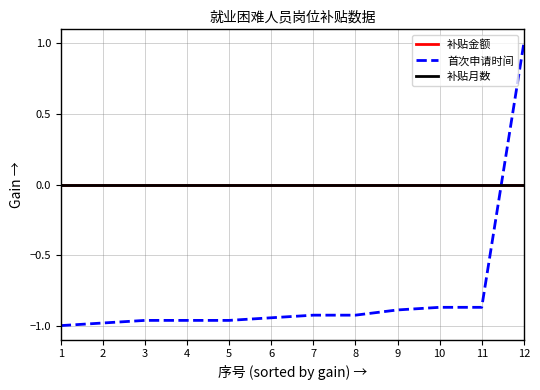

Does the chart have visible grid lines?

Yes